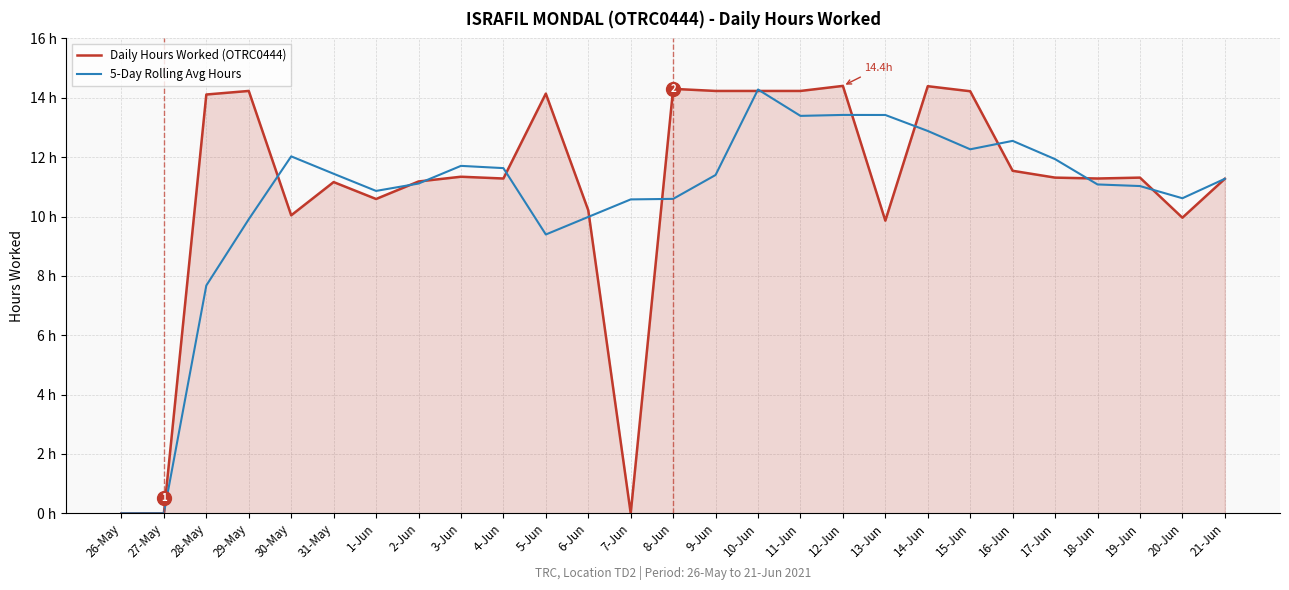

Reading left to right, transcribe all the data shown in this chart.

Daily Hours Worked (OTRC0444): 26-May=0.0	27-May=0.0	28-May=14.1	29-May=14.2	30-May=10.0	31-May=11.2	1-Jun=10.6	2-Jun=11.2	3-Jun=11.3	4-Jun=11.3	5-Jun=14.1	6-Jun=10.2	7-Jun=0.0	8-Jun=14.3	9-Jun=14.2	10-Jun=14.2	11-Jun=14.2	12-Jun=14.4	13-Jun=9.9	14-Jun=14.4	15-Jun=14.2	16-Jun=11.5	17-Jun=11.3	18-Jun=11.3	19-Jun=11.3	20-Jun=10.0	21-Jun=11.3
5-Day Rolling Avg Hours: 26-May=0.0	27-May=0.0	28-May=7.7	29-May=9.9	30-May=12.0	31-May=11.4	1-Jun=10.9	2-Jun=11.1	3-Jun=11.7	4-Jun=11.6	5-Jun=9.4	6-Jun=10.0	7-Jun=10.6	8-Jun=10.6	9-Jun=11.4	10-Jun=14.3	11-Jun=13.4	12-Jun=13.4	13-Jun=13.4	14-Jun=12.9	15-Jun=12.3	16-Jun=12.5	17-Jun=11.9	18-Jun=11.1	19-Jun=11.0	20-Jun=10.6	21-Jun=11.3